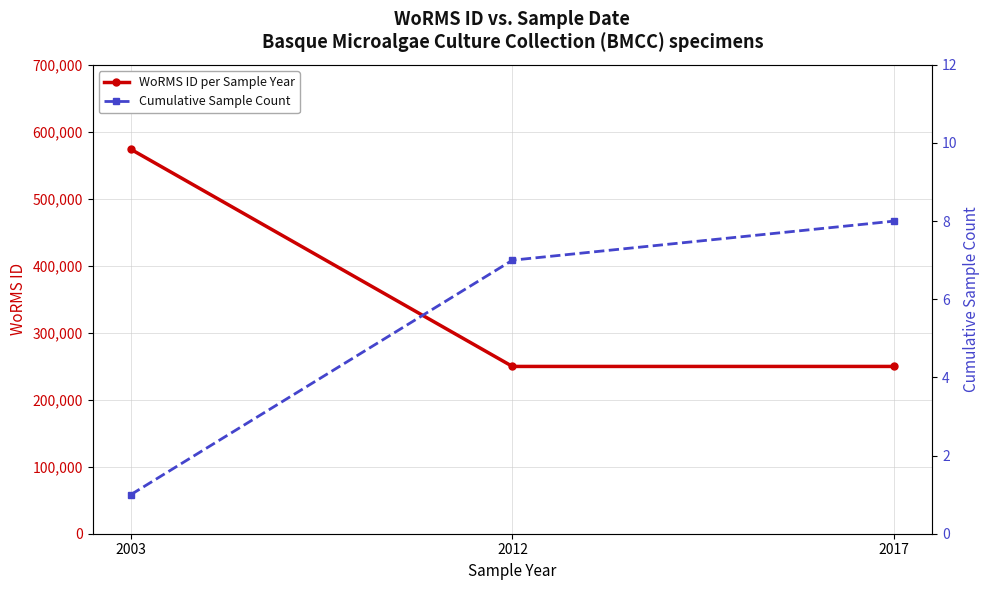

List the labels in order of Cumulative Sample Count value, smallest first.

2003, 2012, 2017